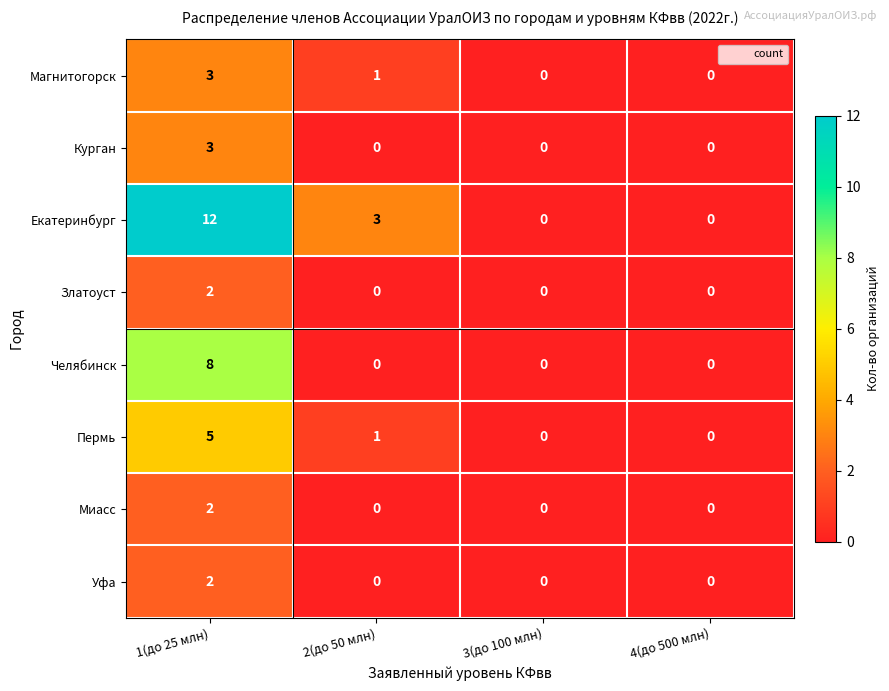

What is the greatest value displayed?

12